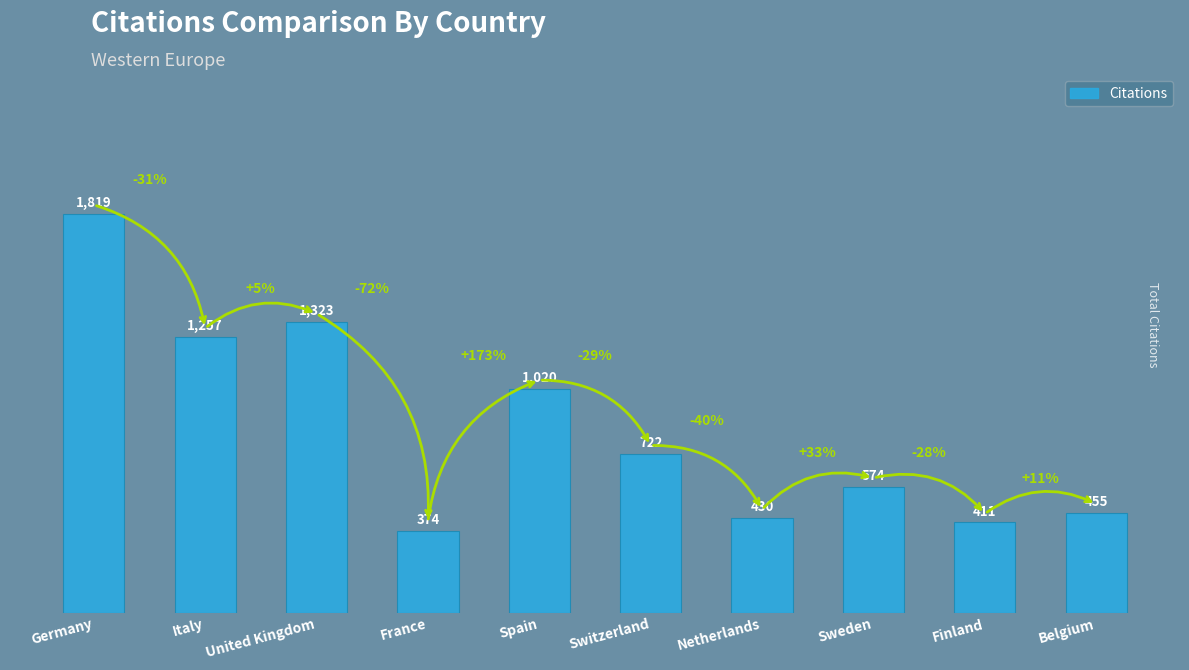

What position from the right is Finland?

2